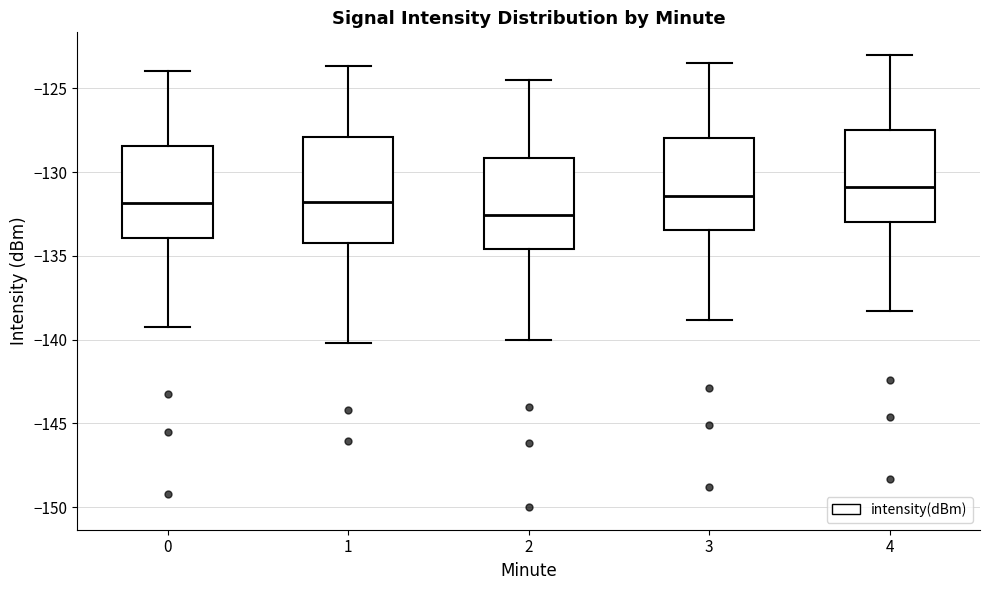

Comparing the boxes themselves (not the whiskers), which one is the tallest?

1